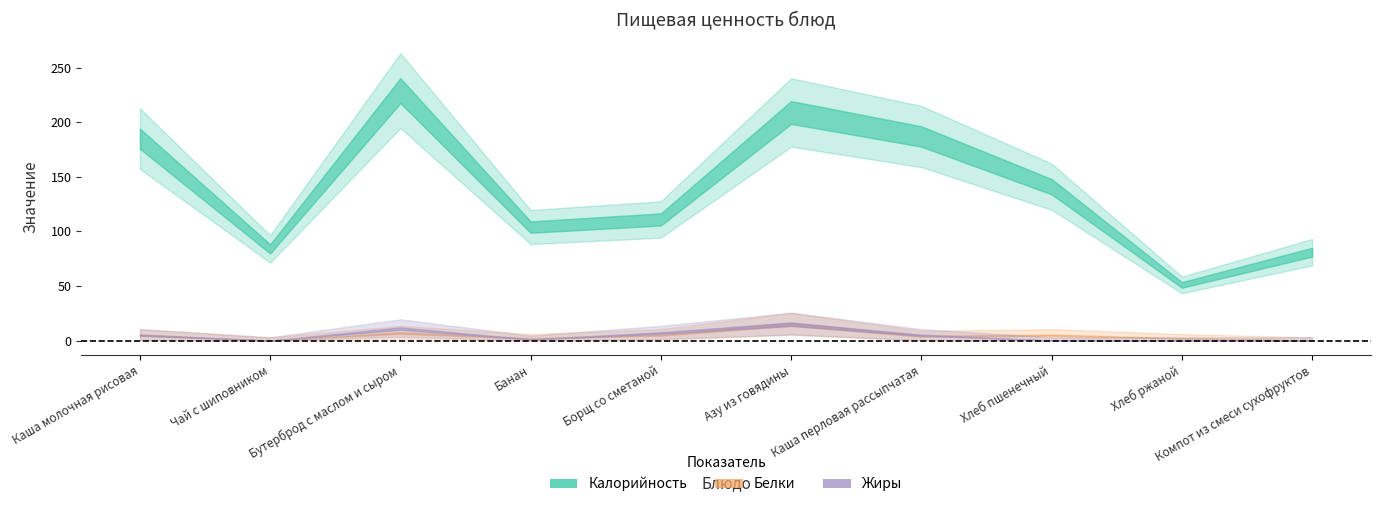

Where is Жиры nearest to the value 7?

Борщ со сметаной